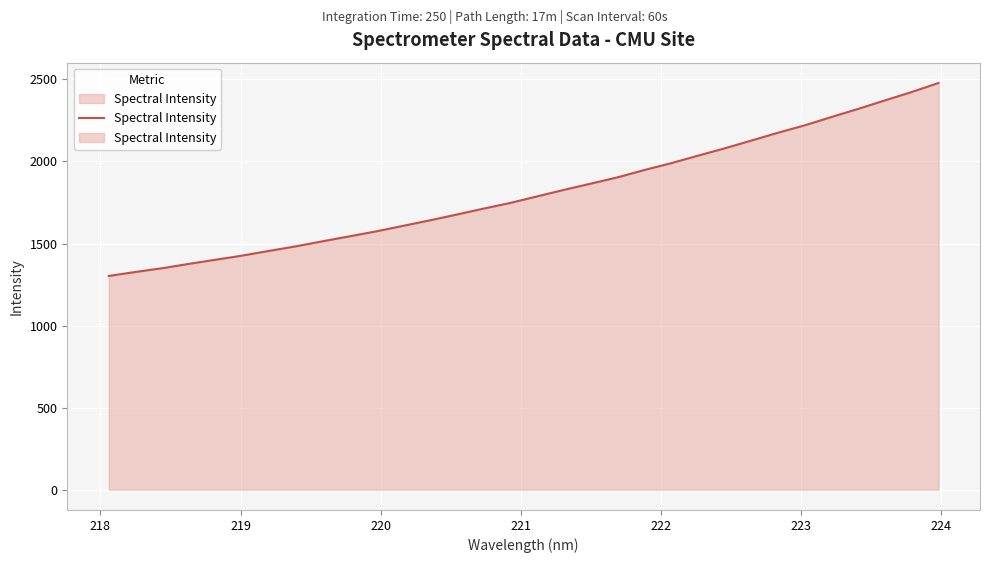

Reading left to right, extract all data points from this chart.

1302.4	1326.8	1349.6	1376.3	1401.5	1427.0	1455.5	1483.5	1514.3	1544.2	1574.8	1608.1	1641.8	1676.9	1713.2	1747.7	1787.5	1827.2	1865.1	1903.5	1948.1	1989.6	2035.3	2080.0	2127.6	2175.4	2220.6	2271.4	2320.8	2372.6	2423.7	2478.4